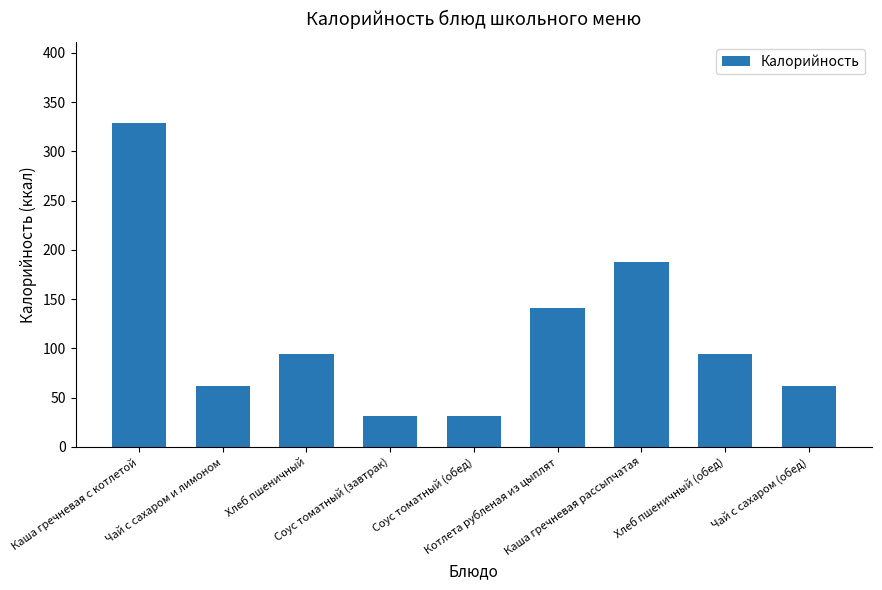

What is the value of the 6th bar from the left?

141